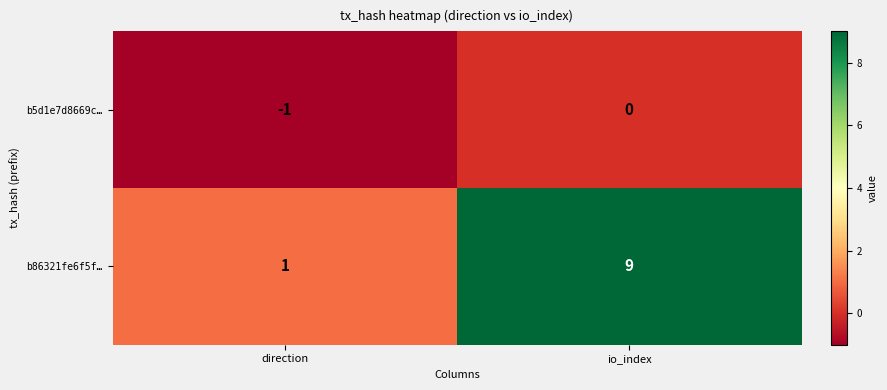

At which category does the chart reach its peak across all series?

io_index